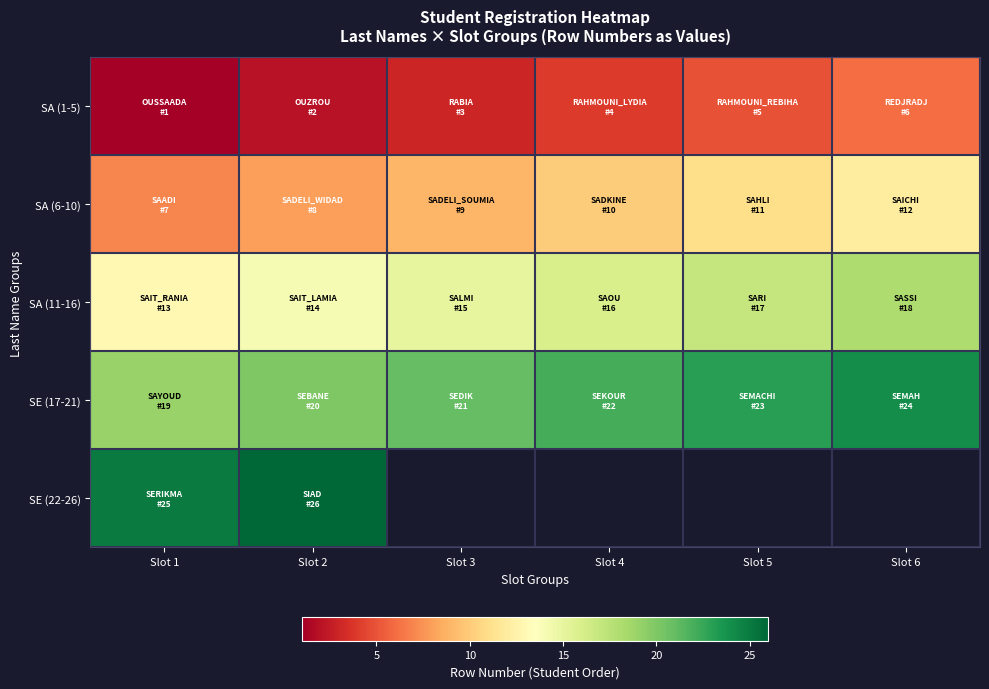

What is the difference between the maximum and second lowest values in the SE (17-21) series?

4.0